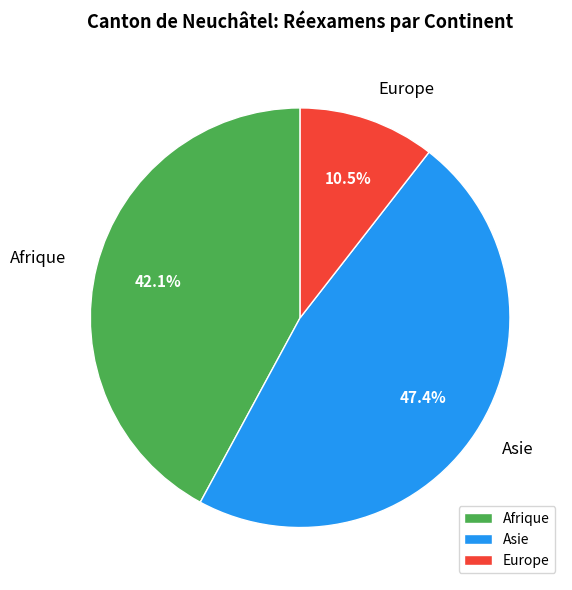

Combined, what portion of the pie is Asie and Europe?

57.9%